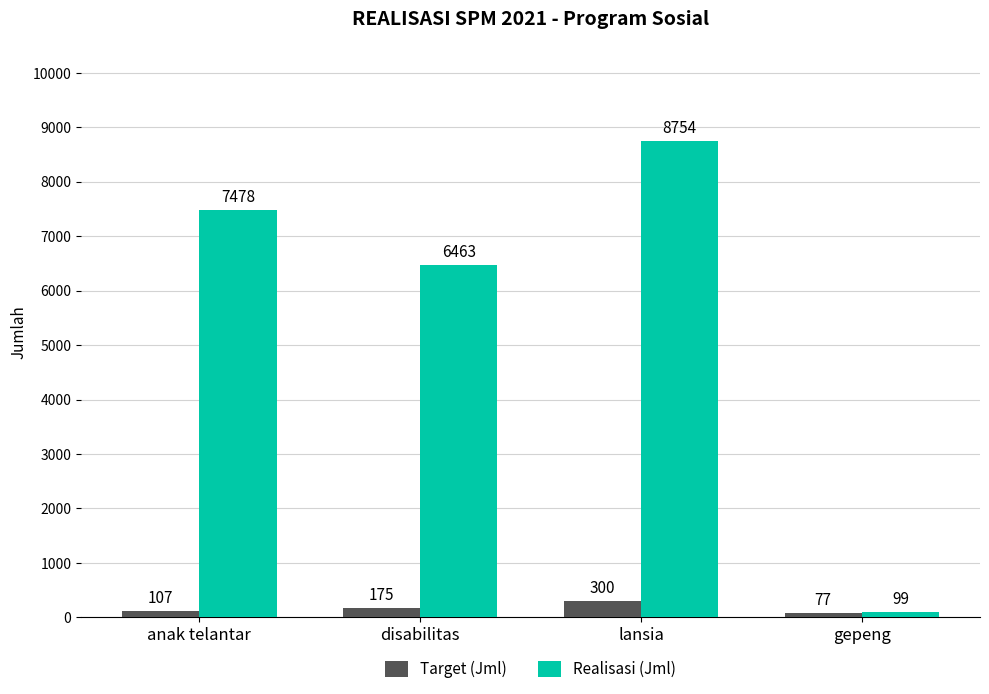

How many data points in Realisasi (Jml) are less than 7478?

2